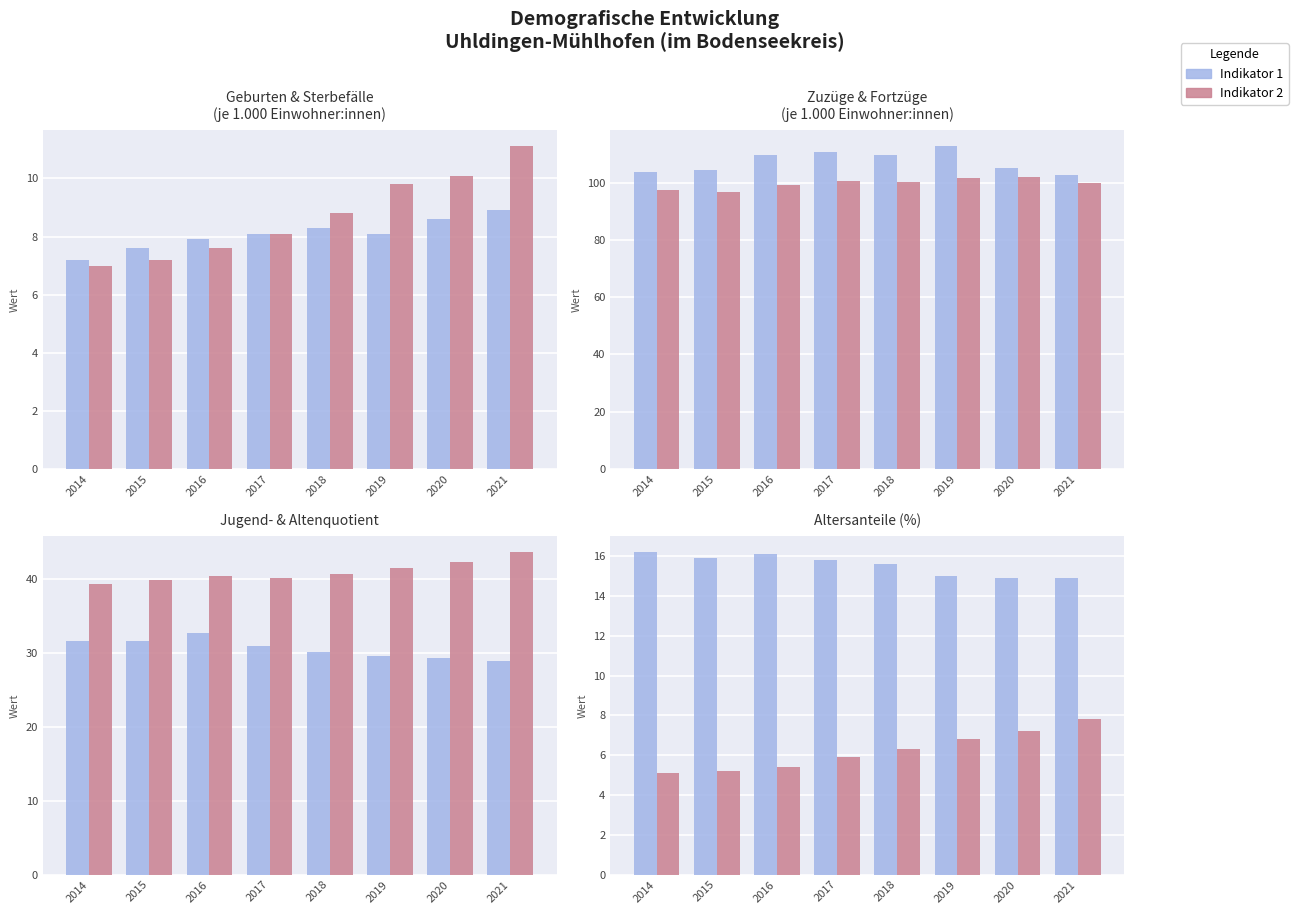

How many values in the Geburten (je 1.000 Einw.) series exceed 8?

5